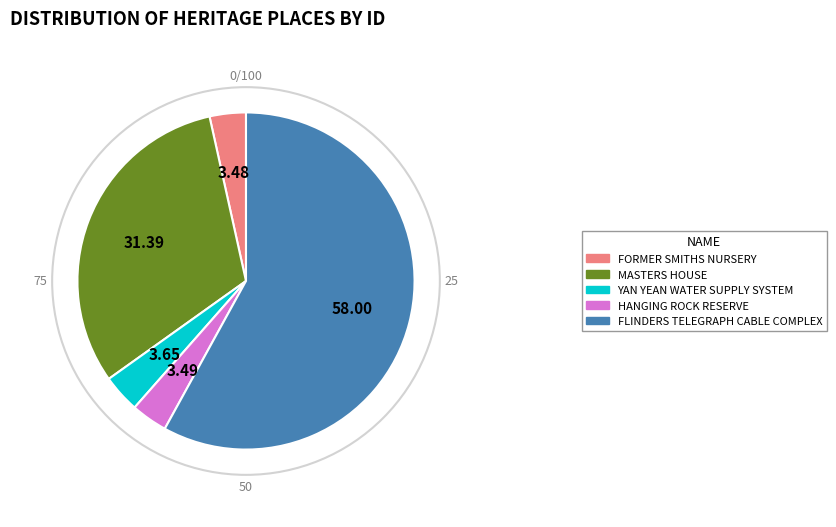

How many segments does this pie chart have?

5